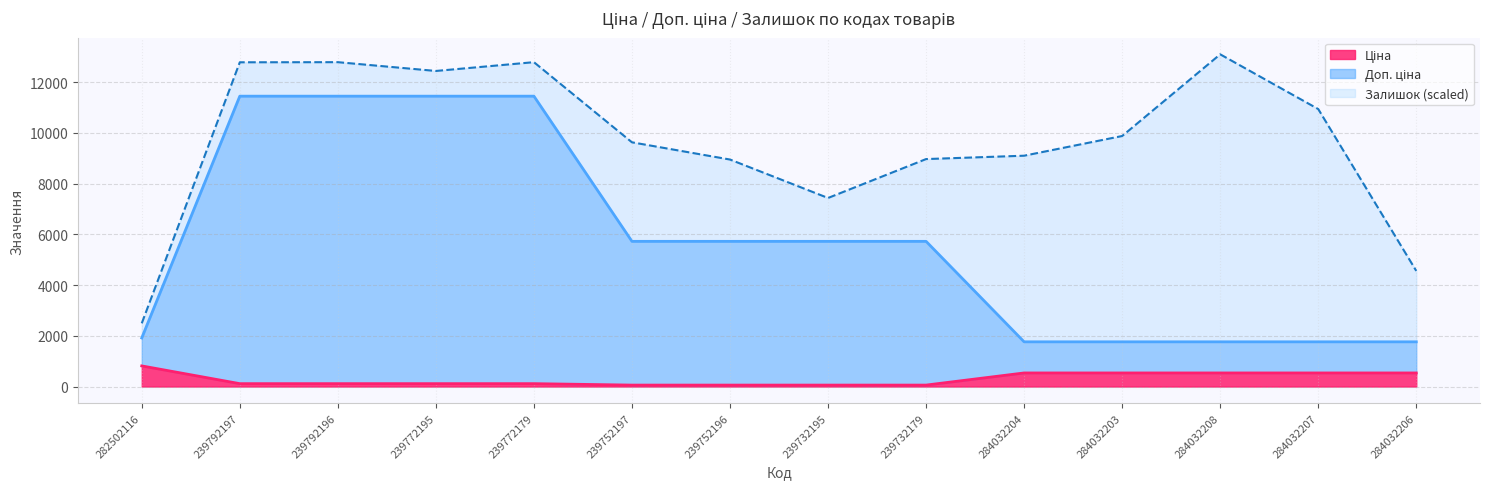

What is the total value across all series at 282502116?

2492.3